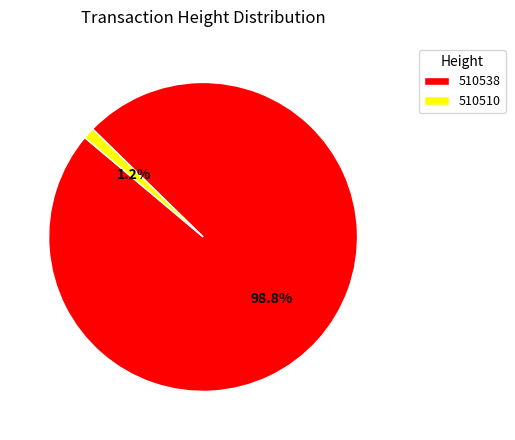

Is there any slice that represents more than half of the pie?

Yes